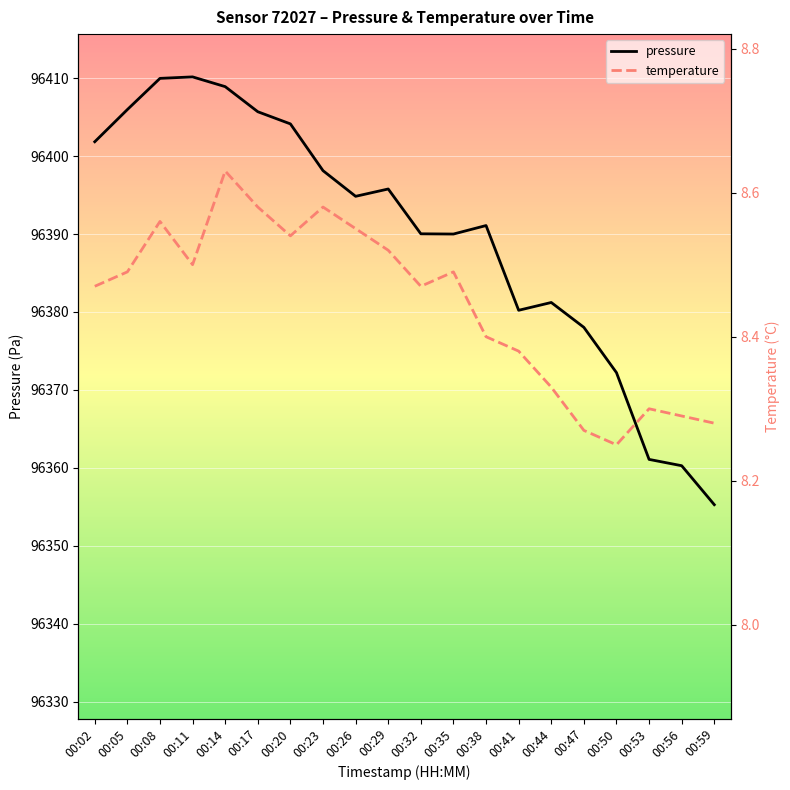

True or false: temperature and pressure cross at least once.

False